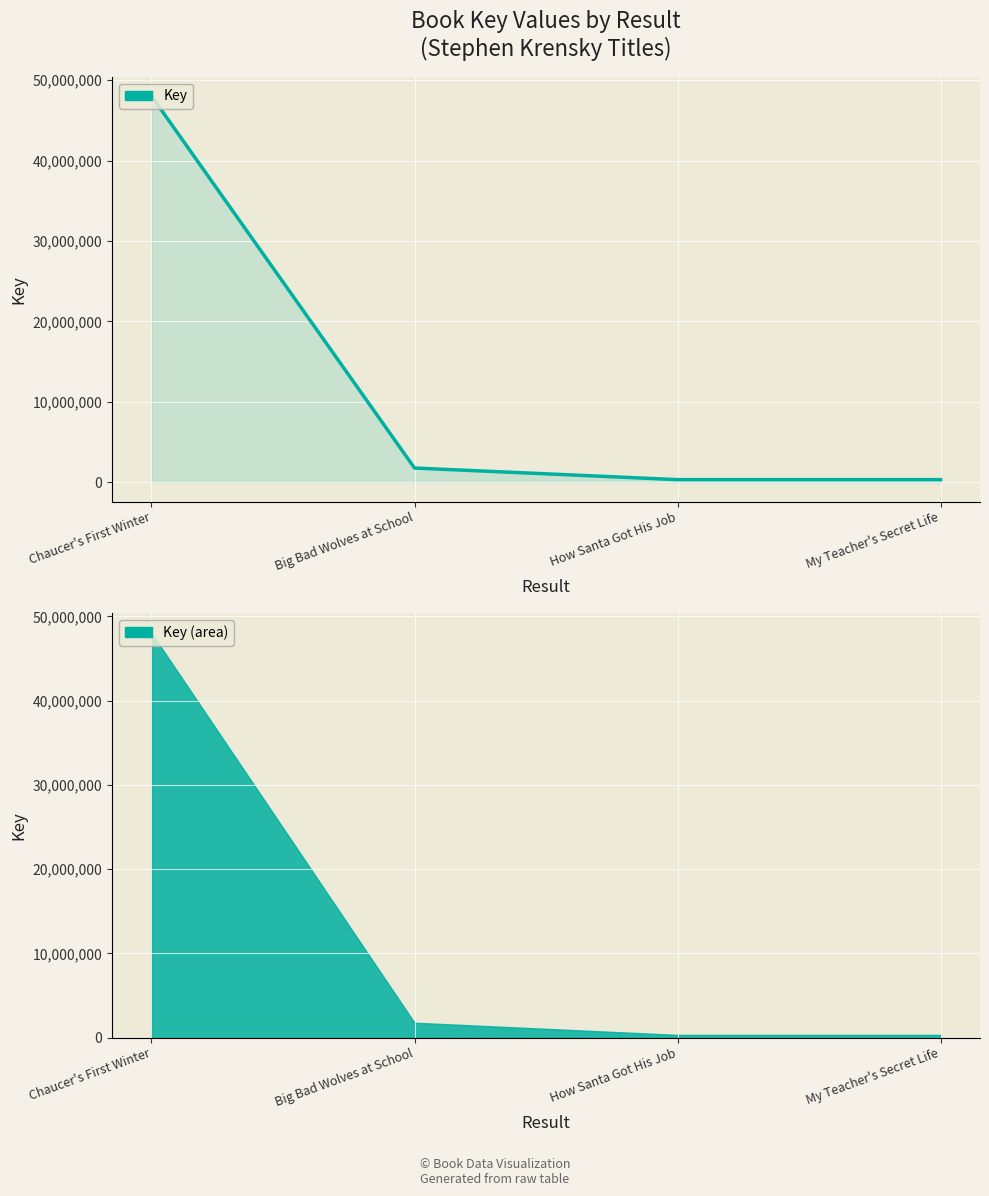

True or false: the data shows 702763 at Big Bad Wolves at School.

False